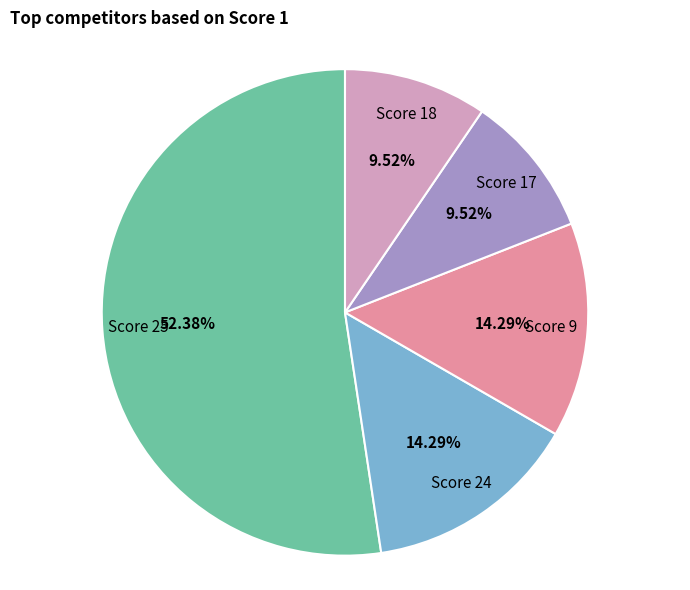

Is there a majority slice in this chart?

Yes